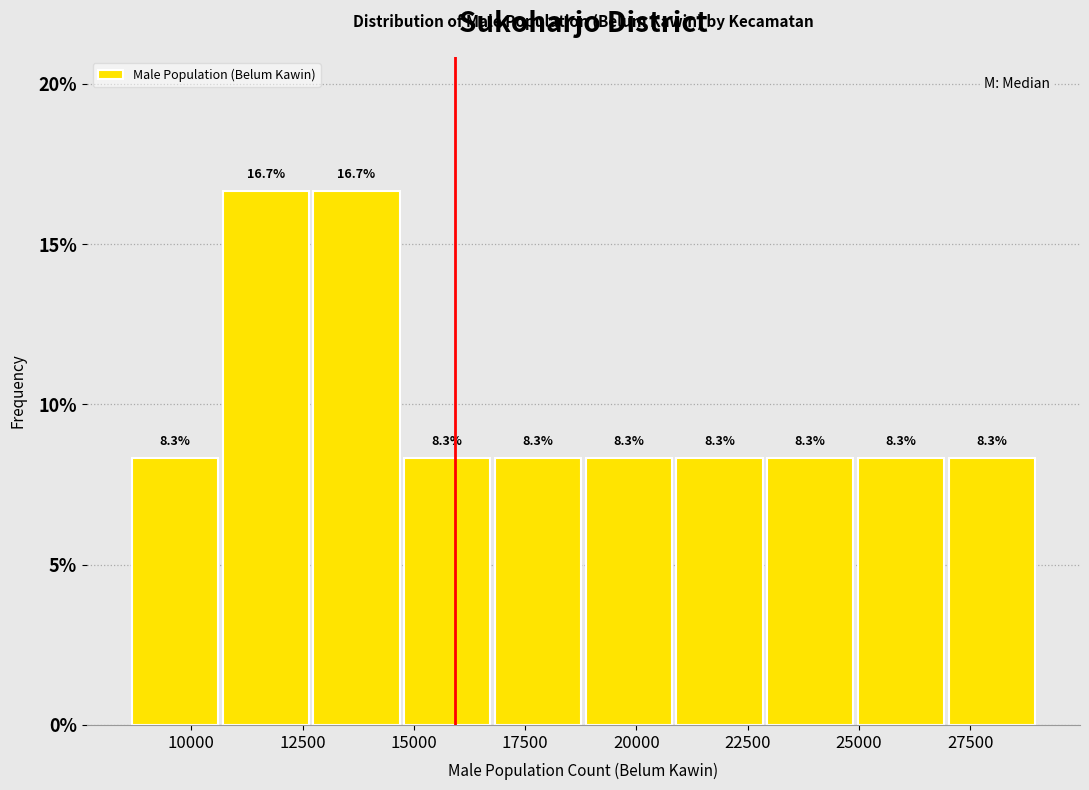

Reading left to right, transcribe this chart: for each bar, give the range it covers on the x-axis and its height. The bar edges are not printed on the chart, so give them approximately, as read against the axis.

8500 to 10500: 8.3
10500 to 12500: 16.7
12500 to 15000: 16.7
15000 to 17000: 8.3
17000 to 19000: 8.3
19000 to 21000: 8.3
21000 to 23000: 8.3
23000 to 25000: 8.3
25000 to 27000: 8.3
27000 to 29000: 8.3